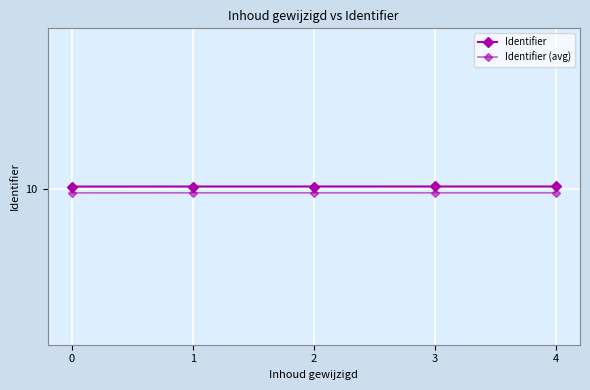

Reading left to right, extract all data points from this chart.

Identifier: 0=10.0	1=10.0	2=10.0	3=10.0	4=10.0
Identifier (avg): 0=10.0	1=10.0	2=10.0	3=10.0	4=10.0